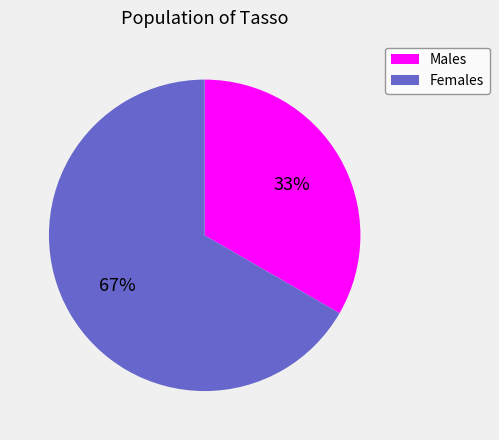

Is there a majority slice in this chart?

Yes